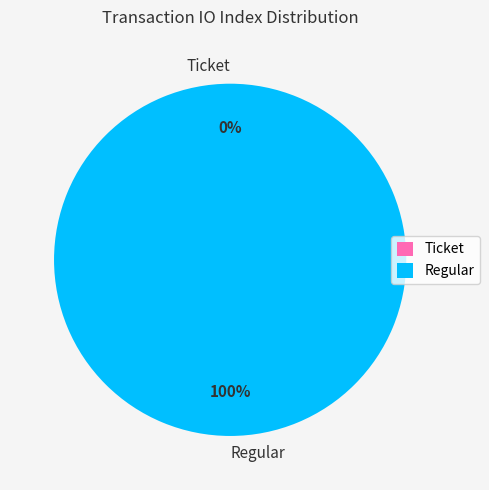

How many slices are in this pie chart?

2